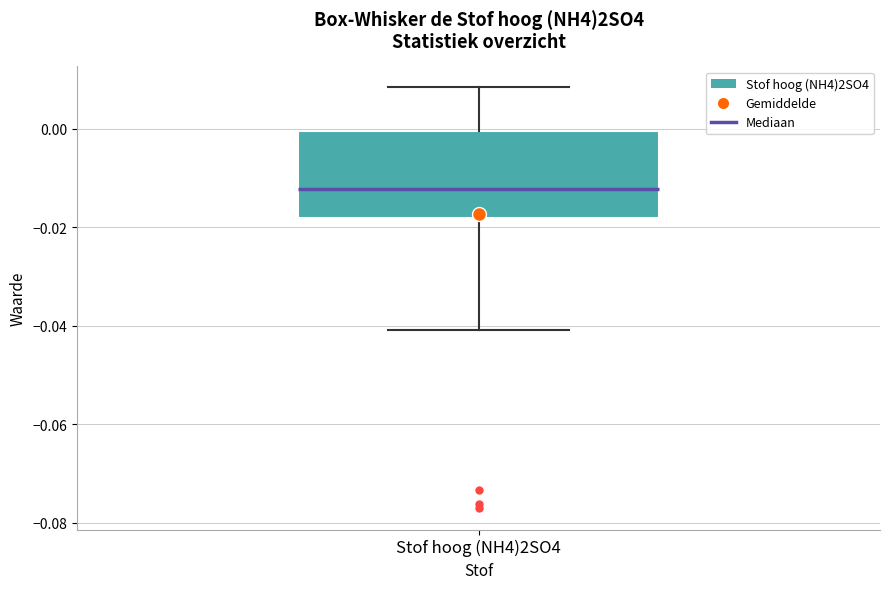

Read this box plot against the y-axis: the position of the median line, the range covered by the box, and the ends of both whiskers. The values are not printed on the chart, so give them approximately, as read against the axis.

median -0.012, box -0.018 to 0.000, whiskers -0.040 to 0.008